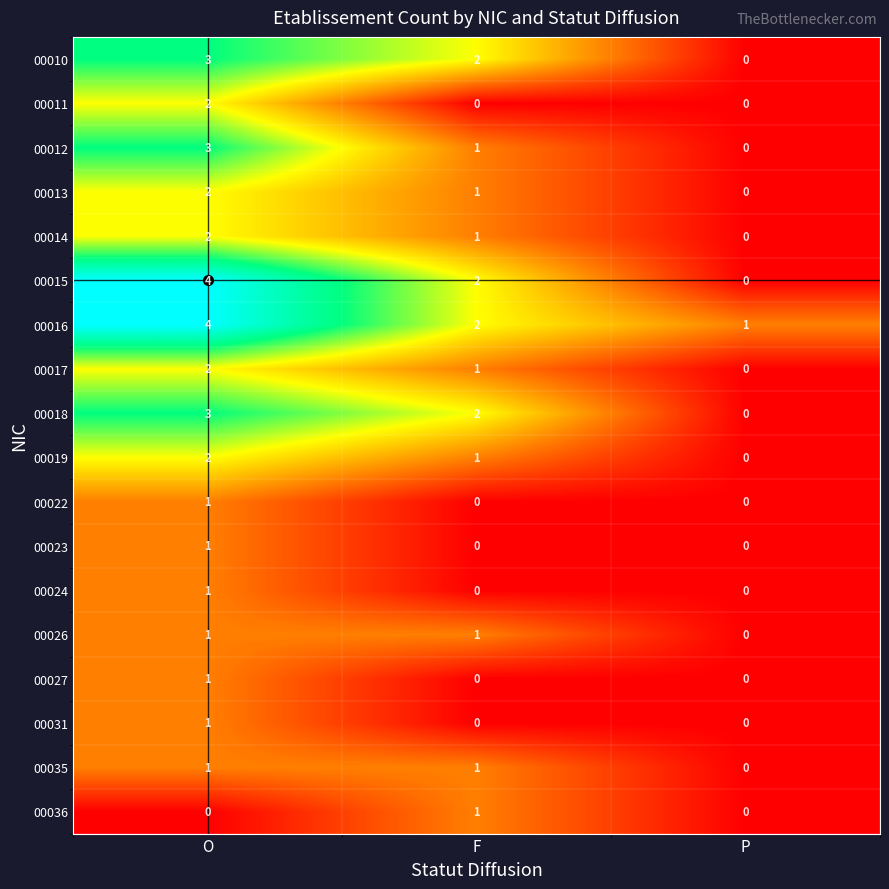

Is it true that 00027 equals 0 at O?

False